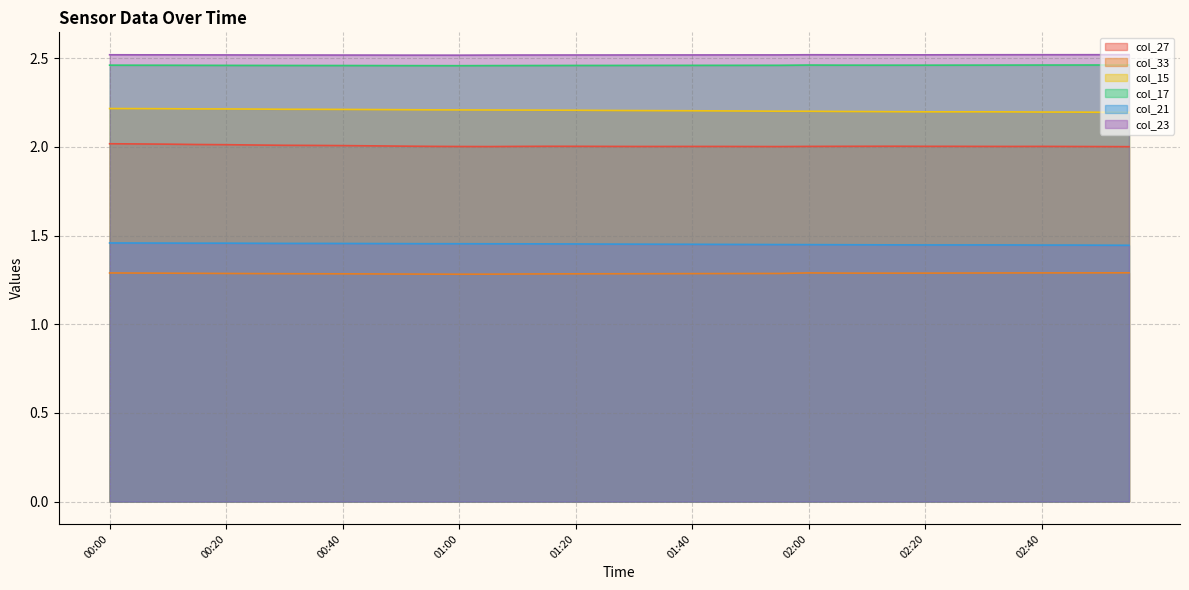

What is the maximum value for col_15?

2.2